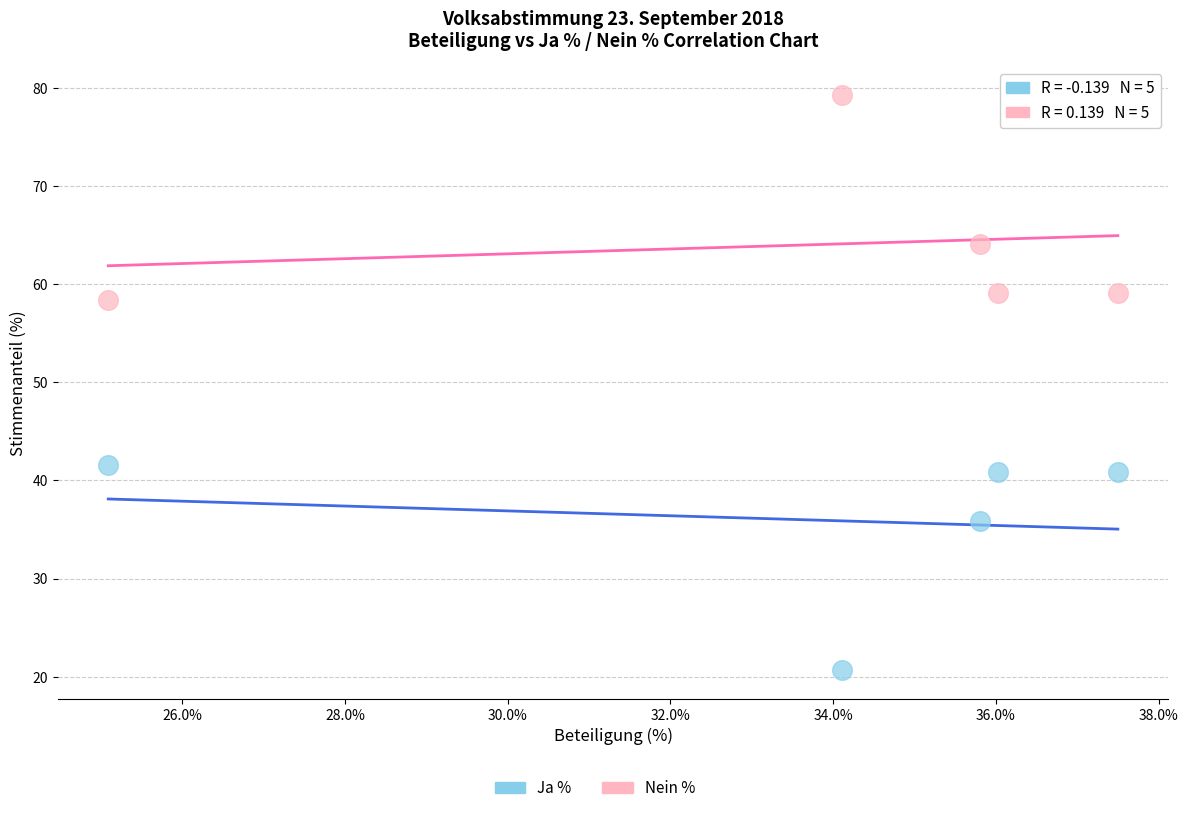

What is the X range (max minus min) for the scatter plot?

12.4